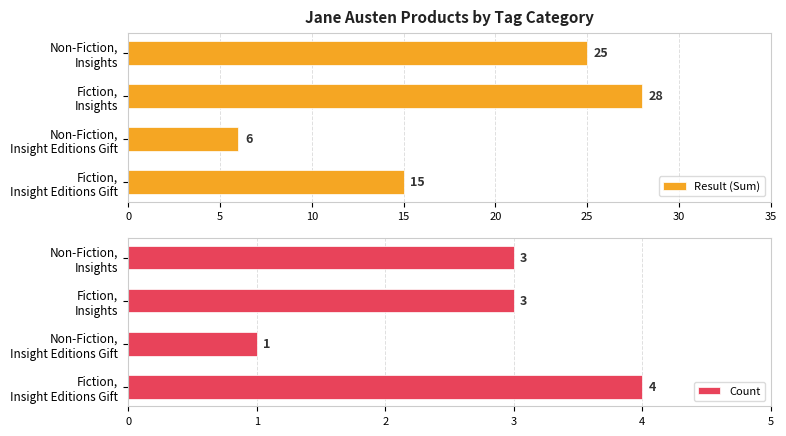

Count the Result (Sum) values in the range 15 to 28.

3